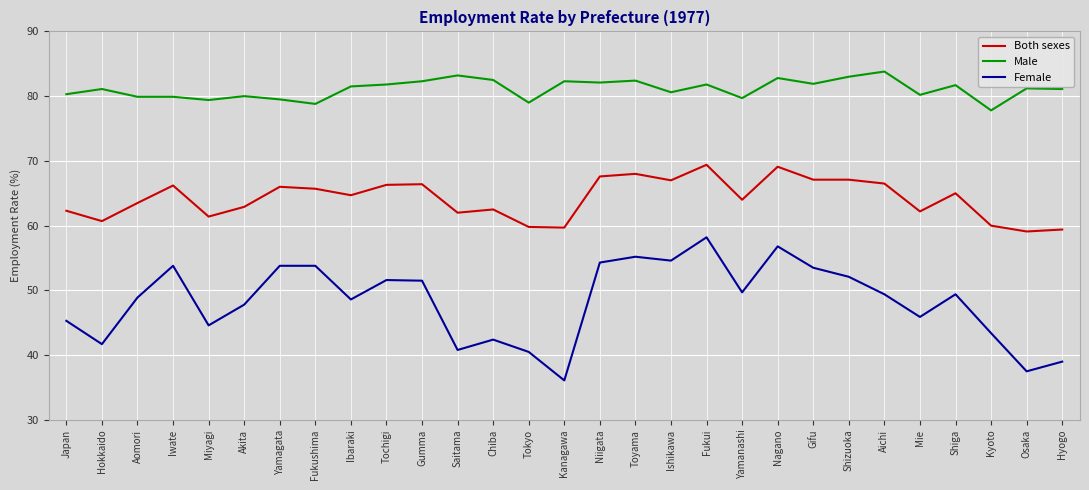

Does the chart have visible grid lines?

Yes